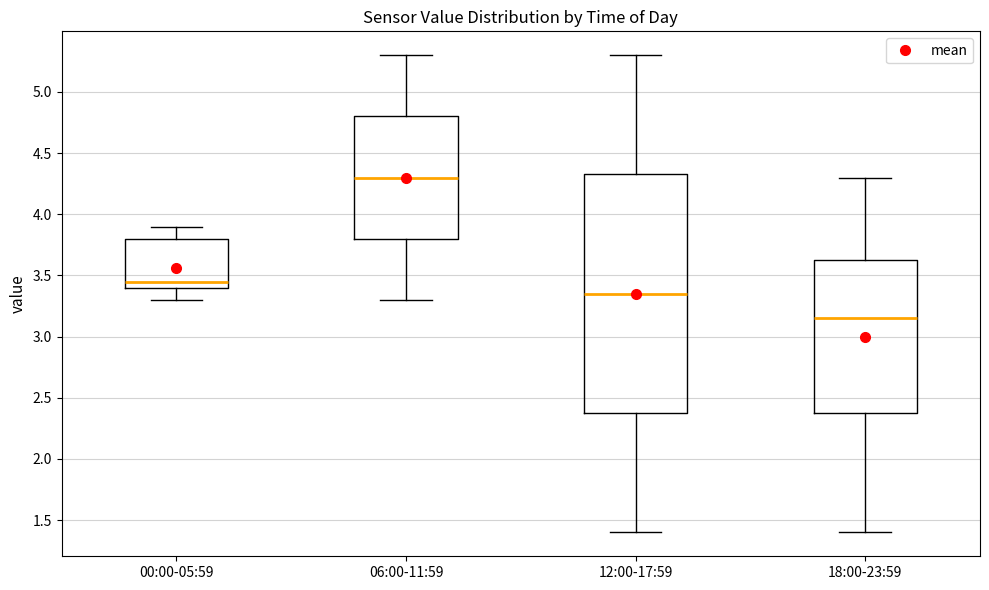

Which box has the lowest median line?

18:00-23:59